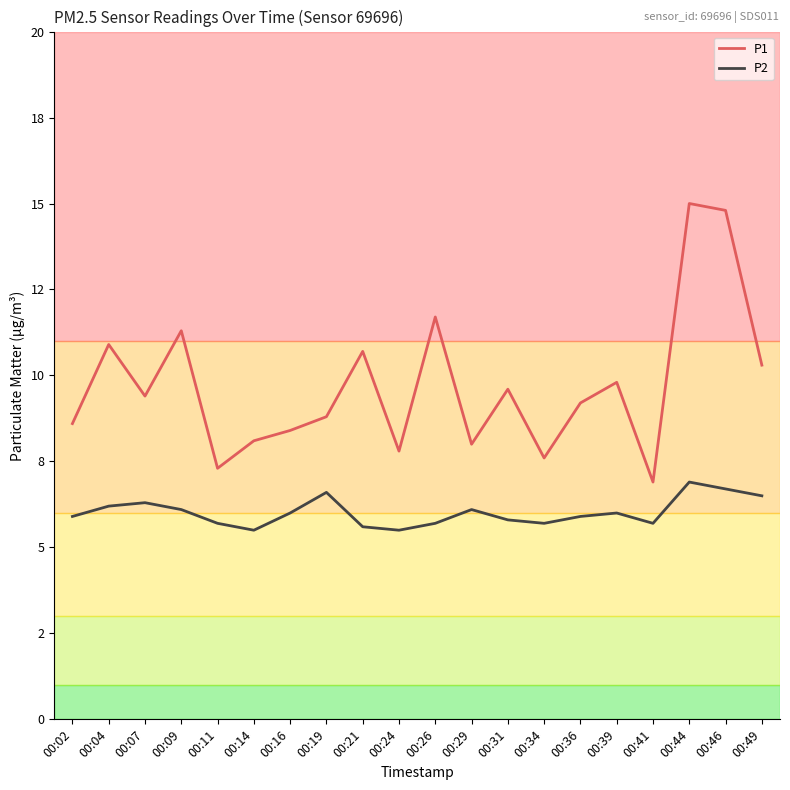

The P2 series shows 7.7 at 00:14. True or false?

False